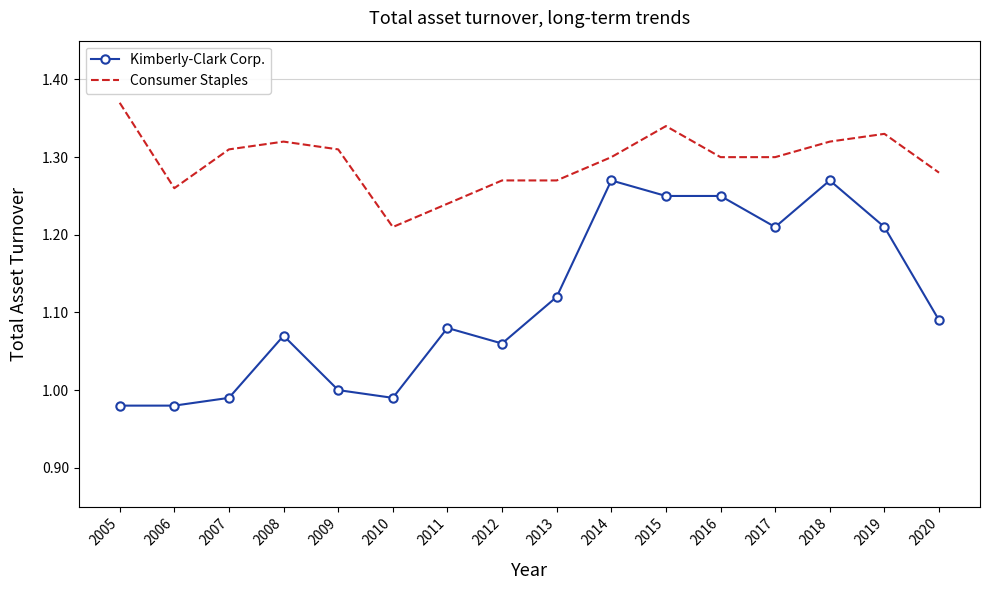

The Kimberly-Clark Corp. series shows 0.3 at 2012. True or false?

False